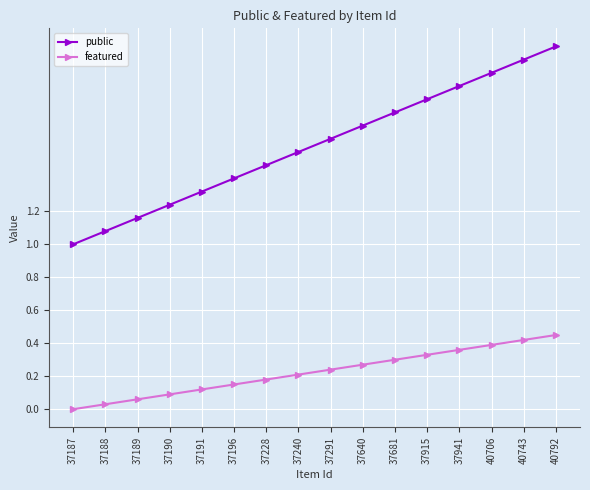

True or false: featured and public cross at least once.

False